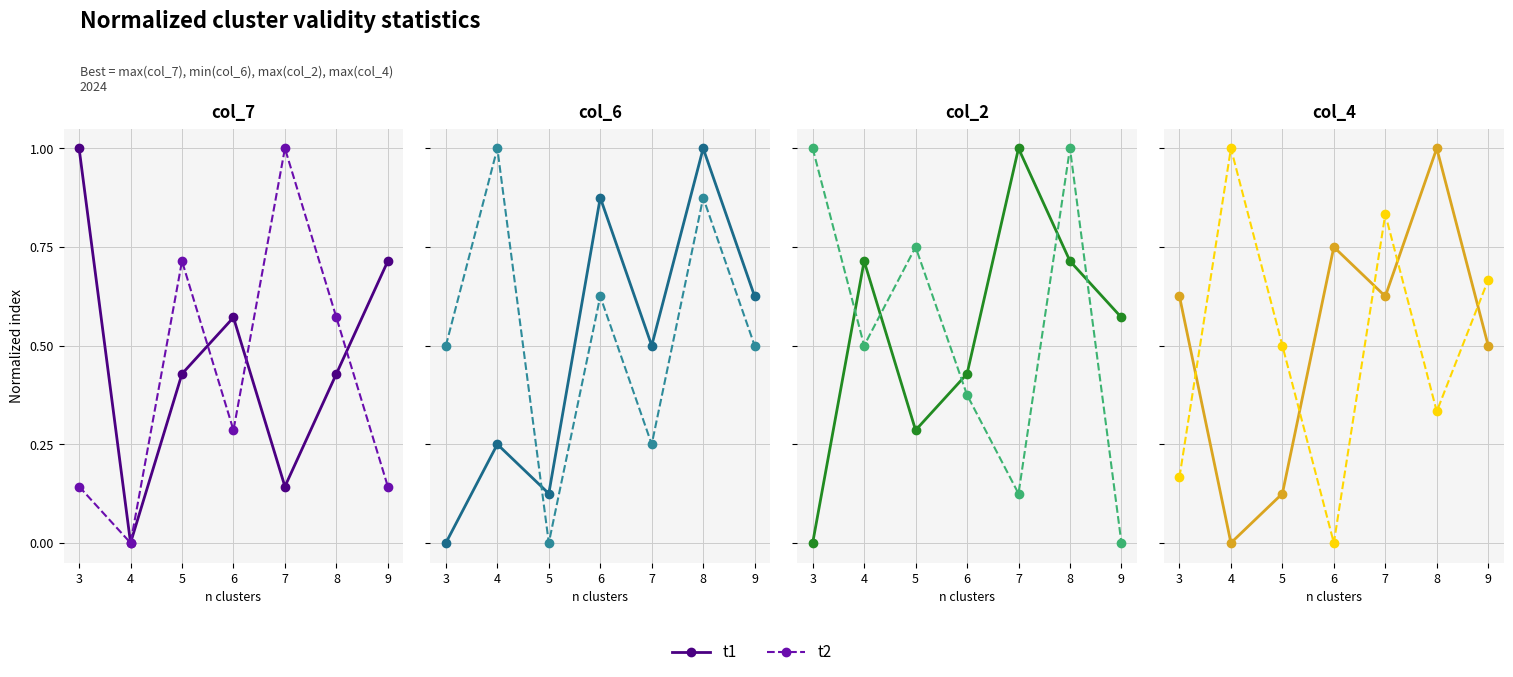

What are all the series names shown in the legend?

t1, t2